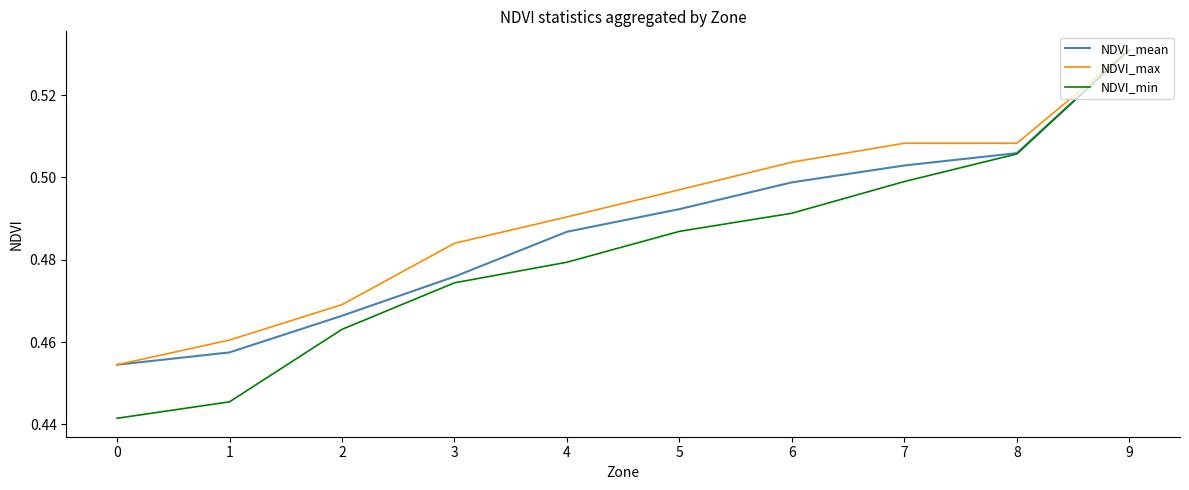

The value of NDVI_mean at 9 is 0.3. True or false?

False